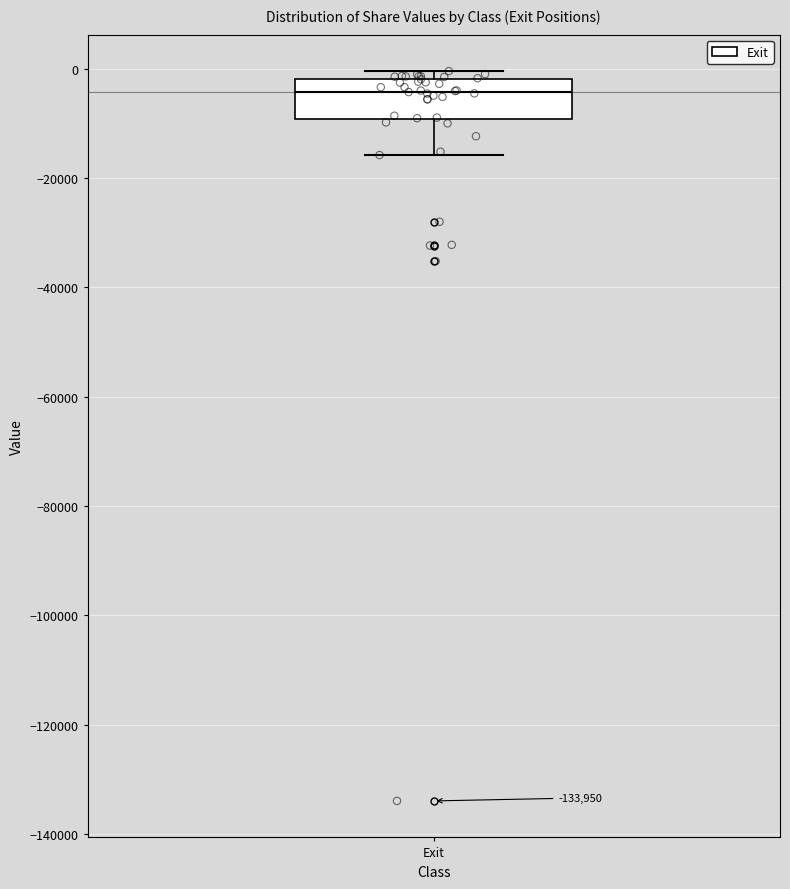

Transcribe this box plot: give where the median line is, the range the box spans, and where the two whiskers end, as read against the y-axis. The values are not printed on the chart, so give them approximately, as read against the axis.

median -4000, box -10000 to -2000, whiskers -16000 to 0